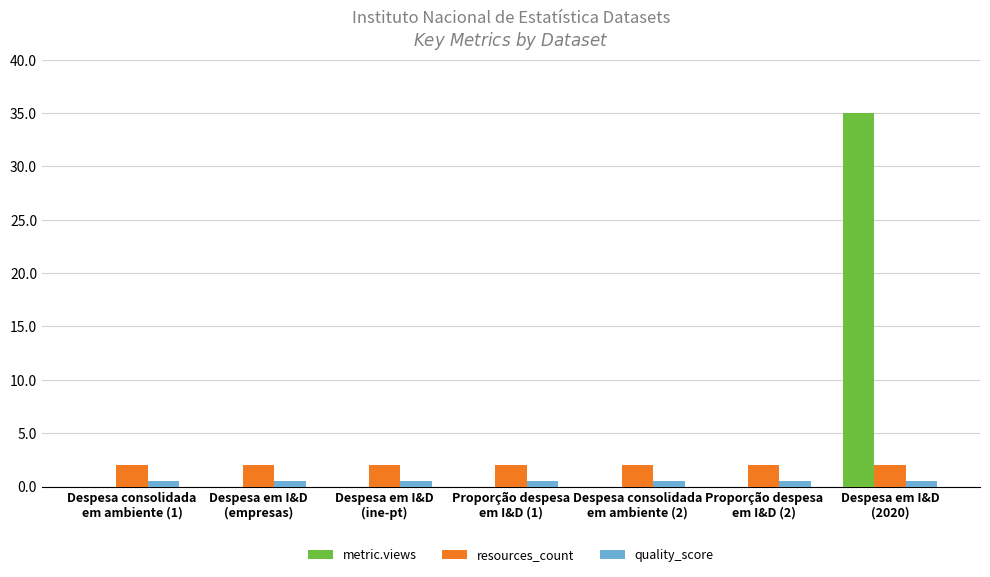

What is the sum of all resources_count values?

14.0